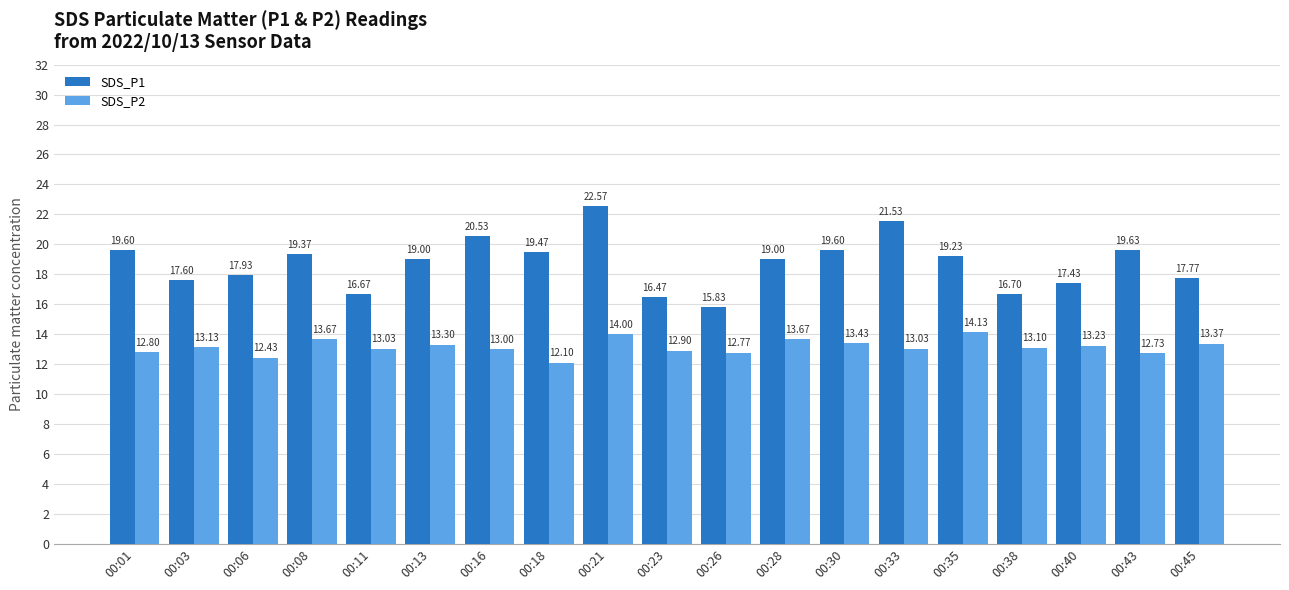

What is the spread (max minus min) of values at 00:40?

4.2